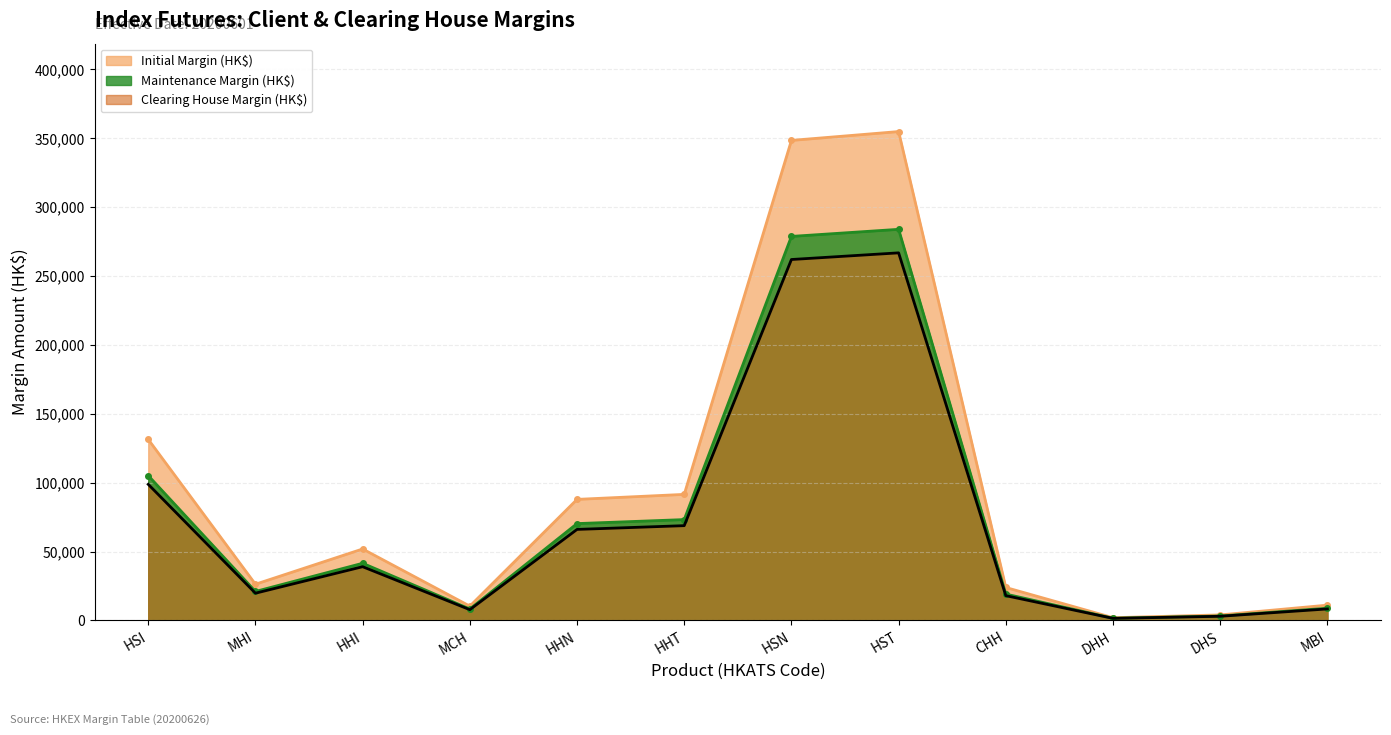

How many data points in Initial Margin (HK$) are above 51870?

5